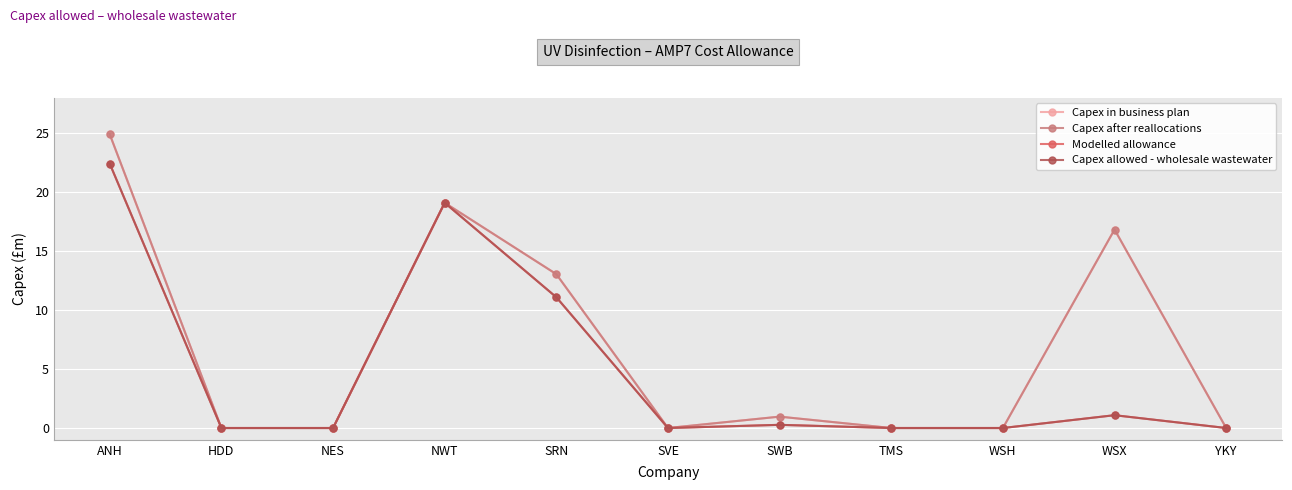

Does the chart have visible grid lines?

Yes